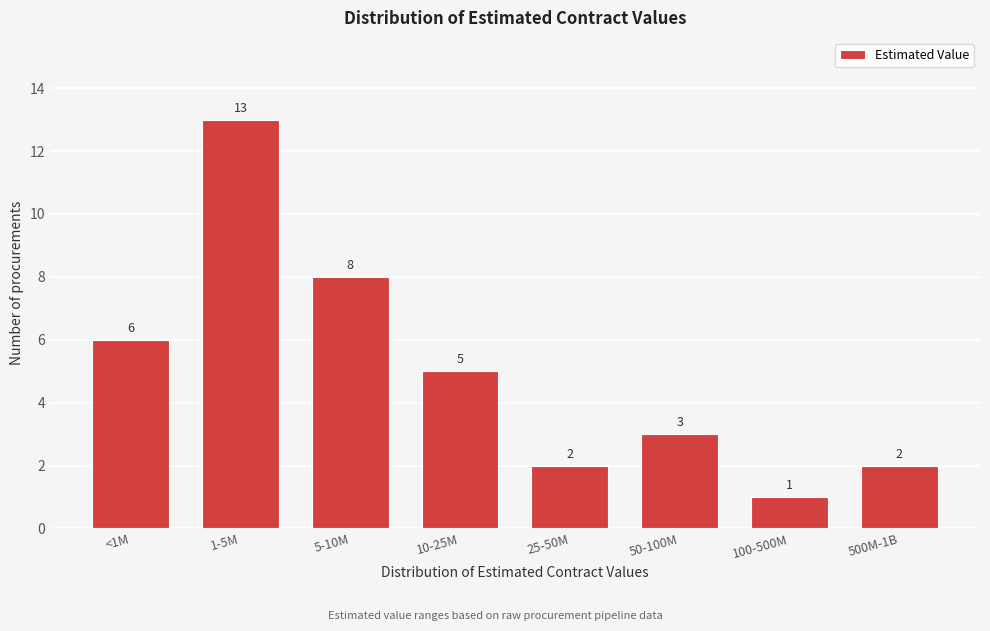

Reading left to right, transcribe all the data shown in this chart.

<1M=6	1-5M=13	5-10M=8	10-25M=5	25-50M=2	50-100M=3	100-500M=1	500M-1B=2